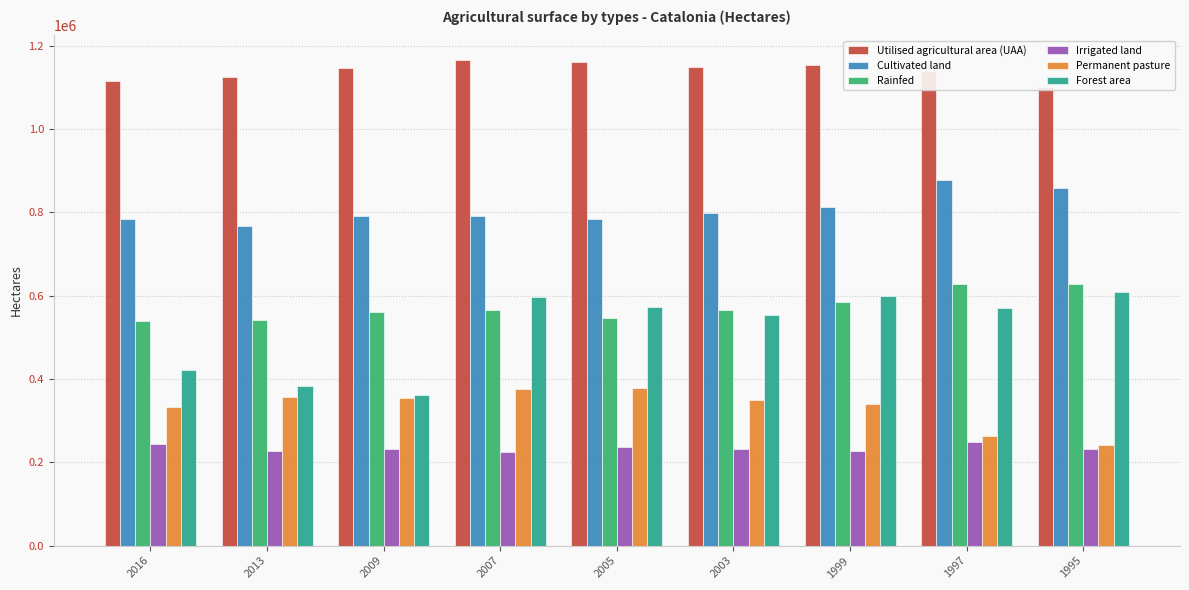

How many series are shown in this chart?

6